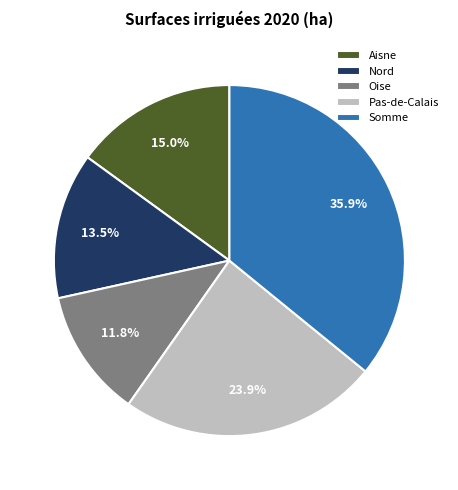

Approximately how many times larger is the value at Aisne compared to Oise?

1.3